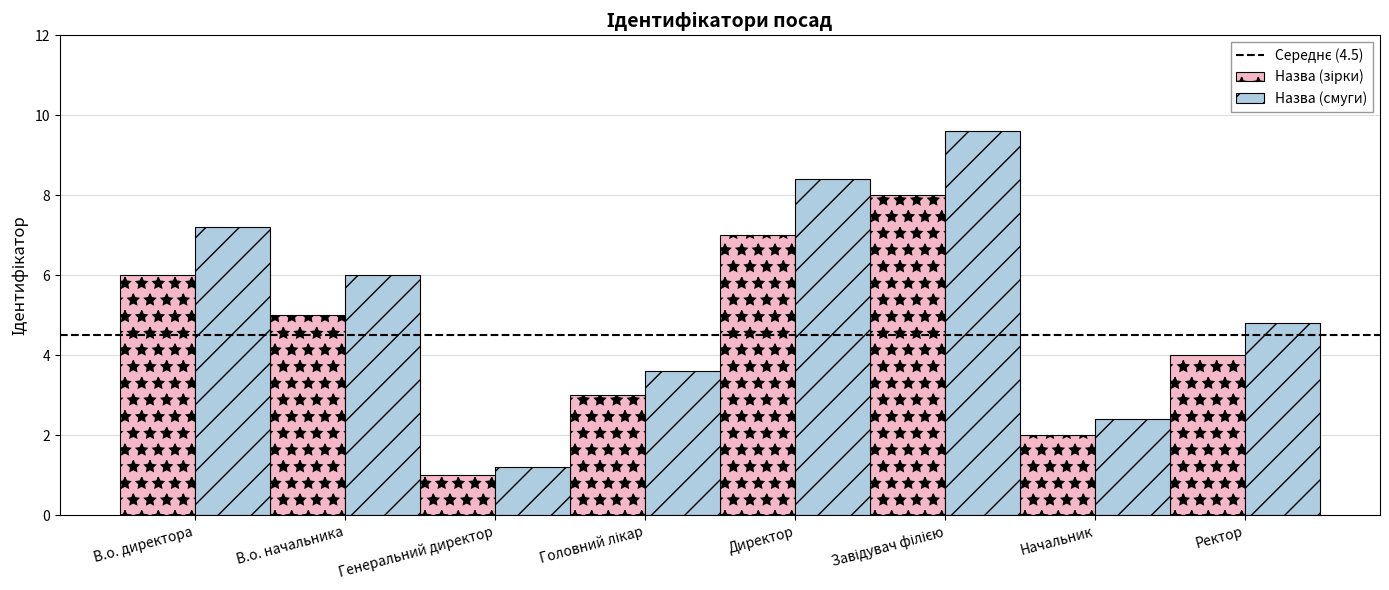

Between В.о. директора and Ректор, which series saw the biggest shift?

Назва (смуги)